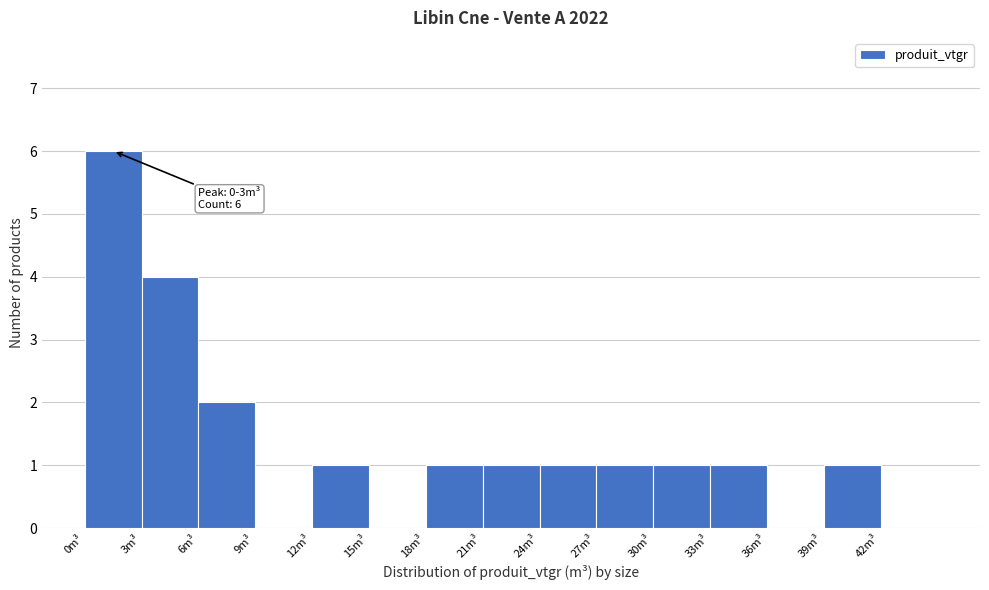

Over which range of the x-axis is the bar tallest?

0 to 3